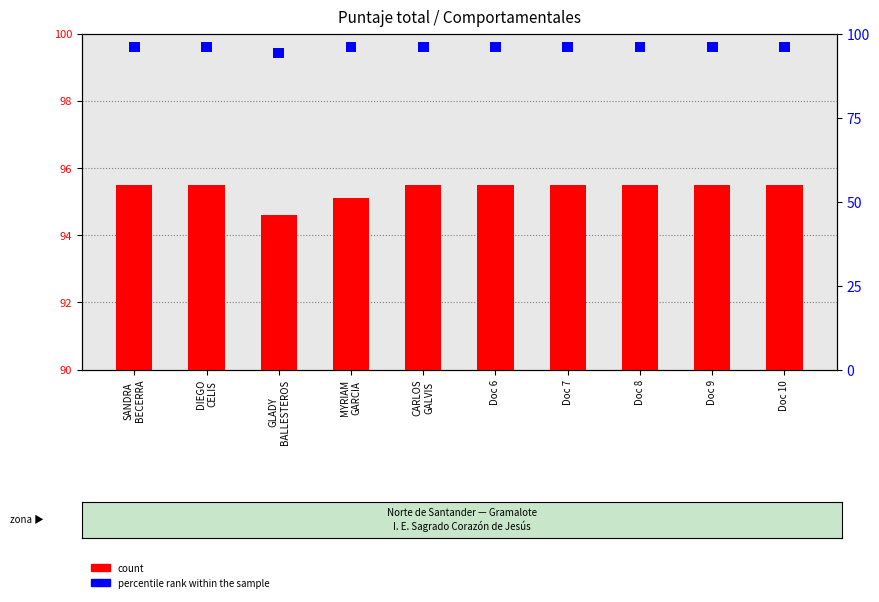

At which label does the data first exceed 95?

SANDRA
BECERRA